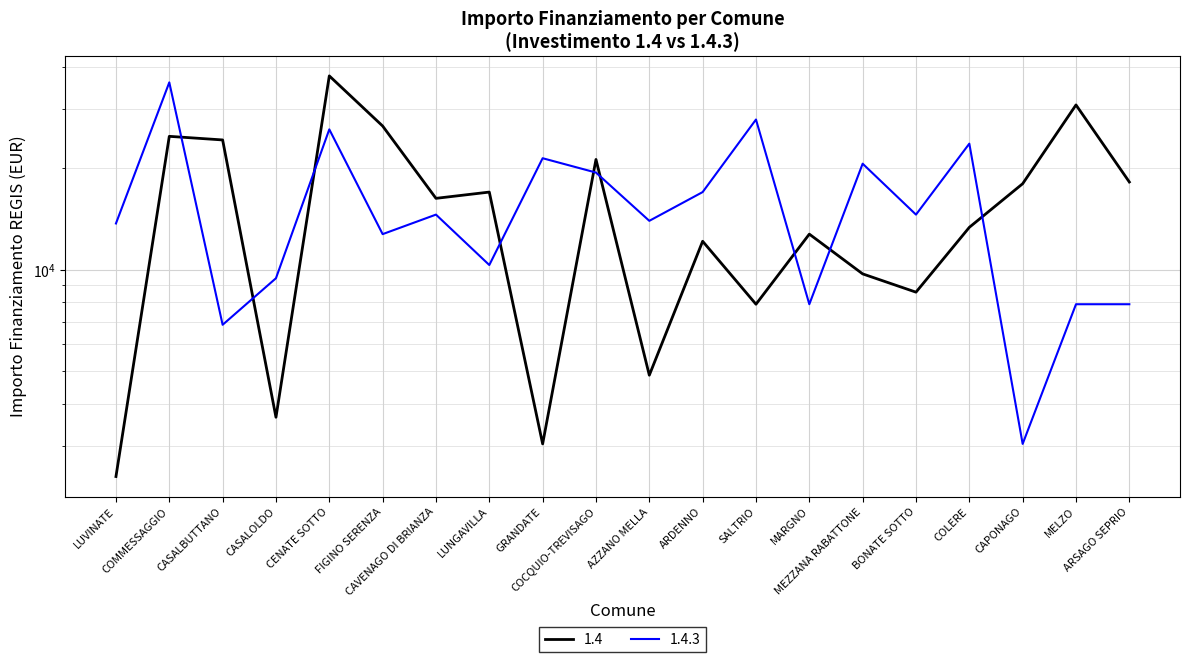

What position from the left is COCQUIO-TREVISAGO?

10